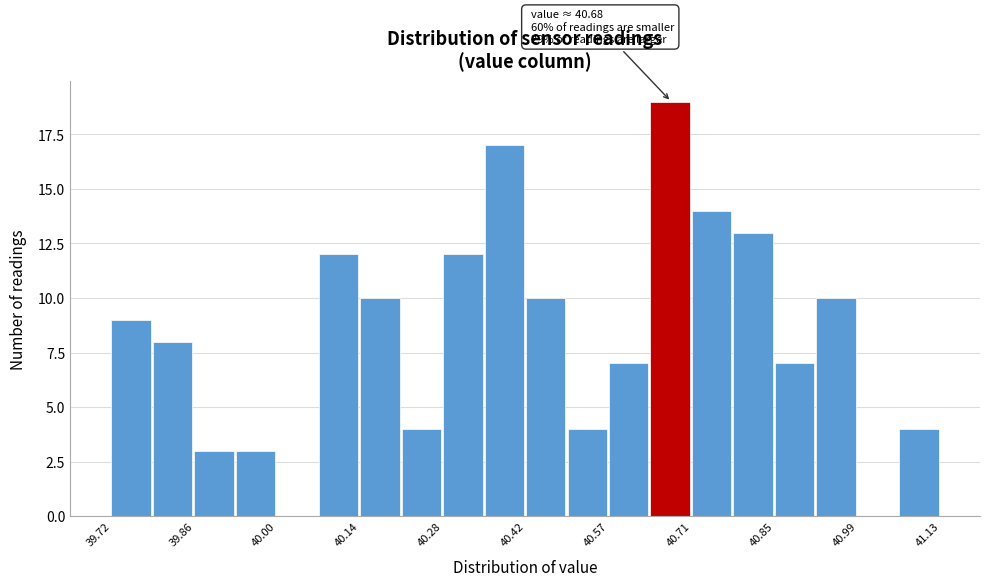

Around what value on the x-axis is the tallest bar? Give the approximate position of its centre, as read against the axis.

40.66